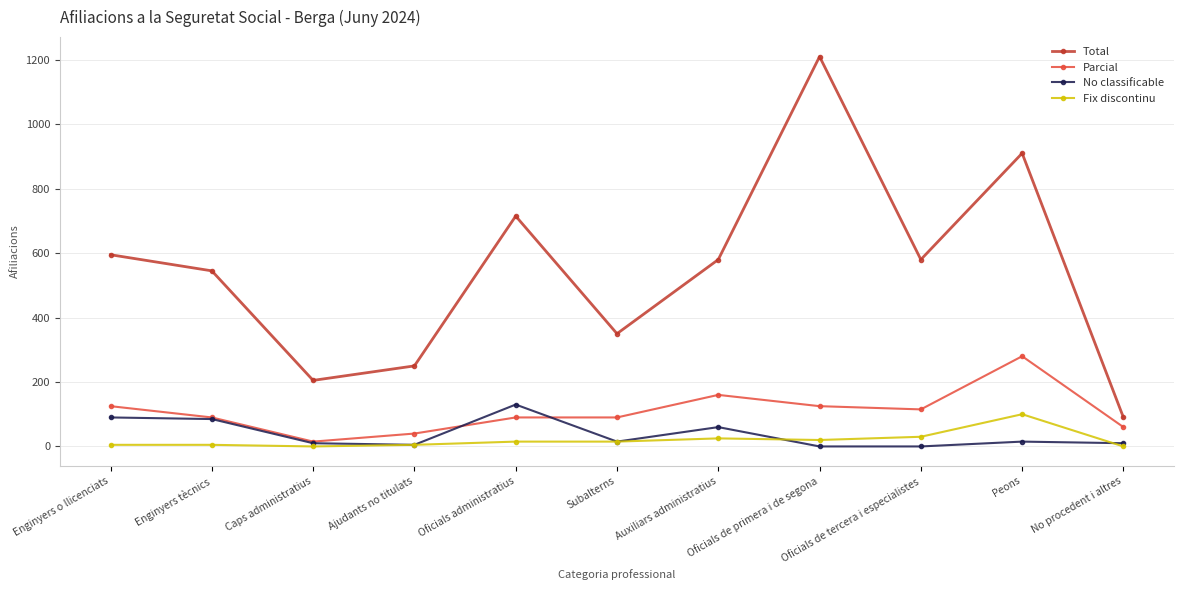

What is the total value across all series at Oficials administratius?

950